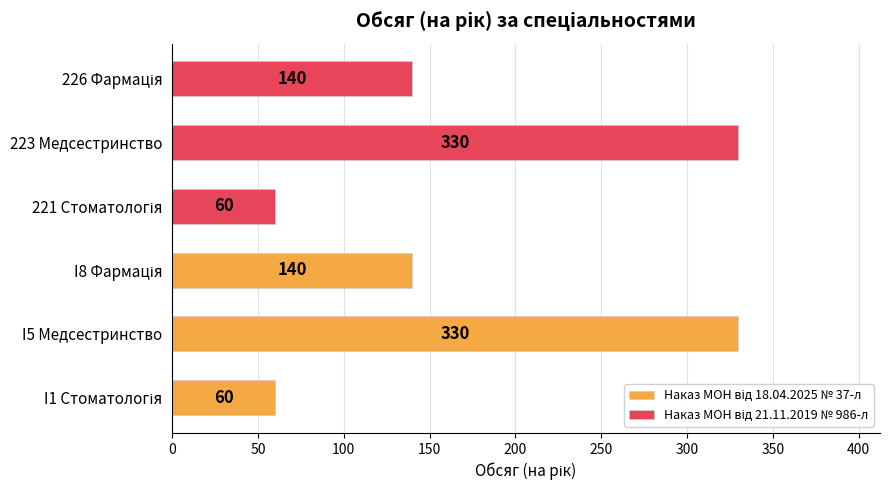

What is the value of the Наказ МОН від 21.11.2019 № 986-л bar at the 2nd from the left?

330